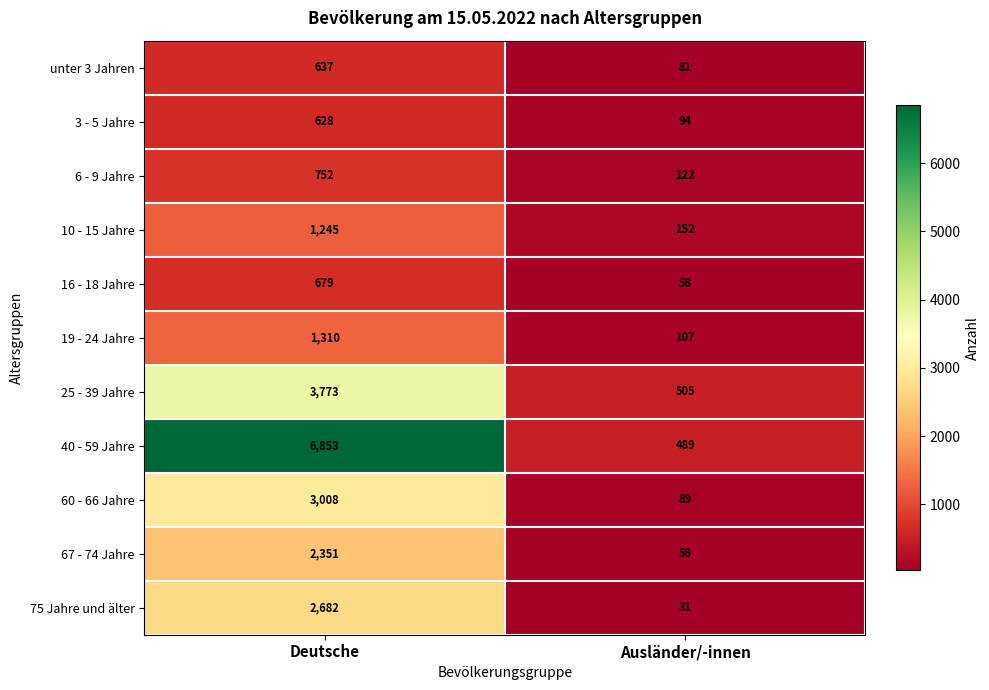

What is the difference between the maximum and minimum values in the 10 - 15 Jahre series?

1093